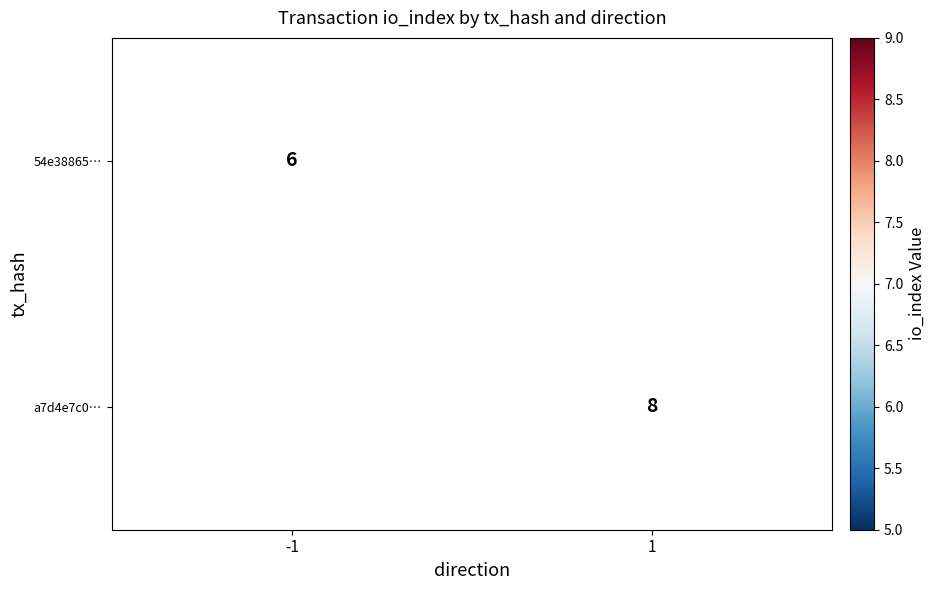

Is the value of 54e38865… at -1 greater than the value of a7d4e7c0… at 1?

No